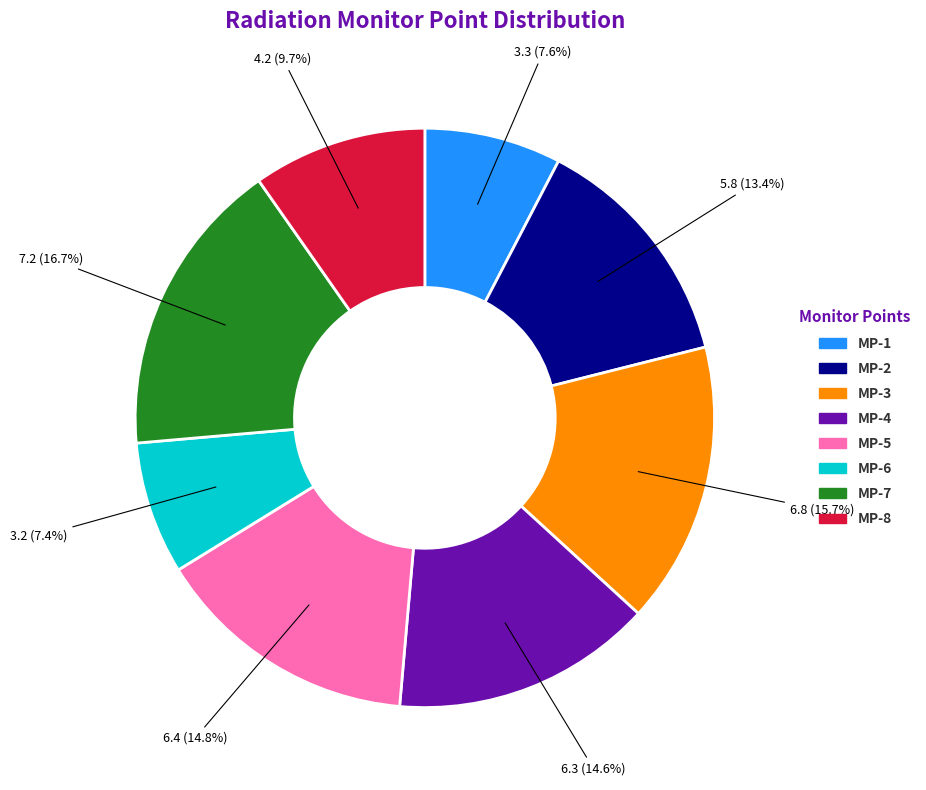

What percentage is the MP-7 slice, to the nearest percent?

17%